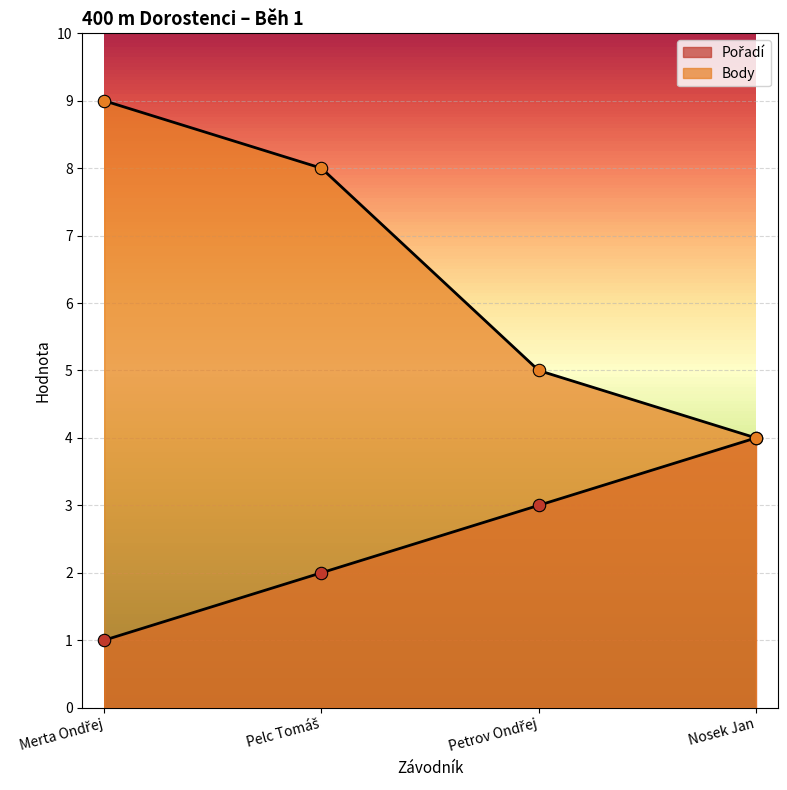

Which series reaches the minimum Y coordinate?

Pořadí